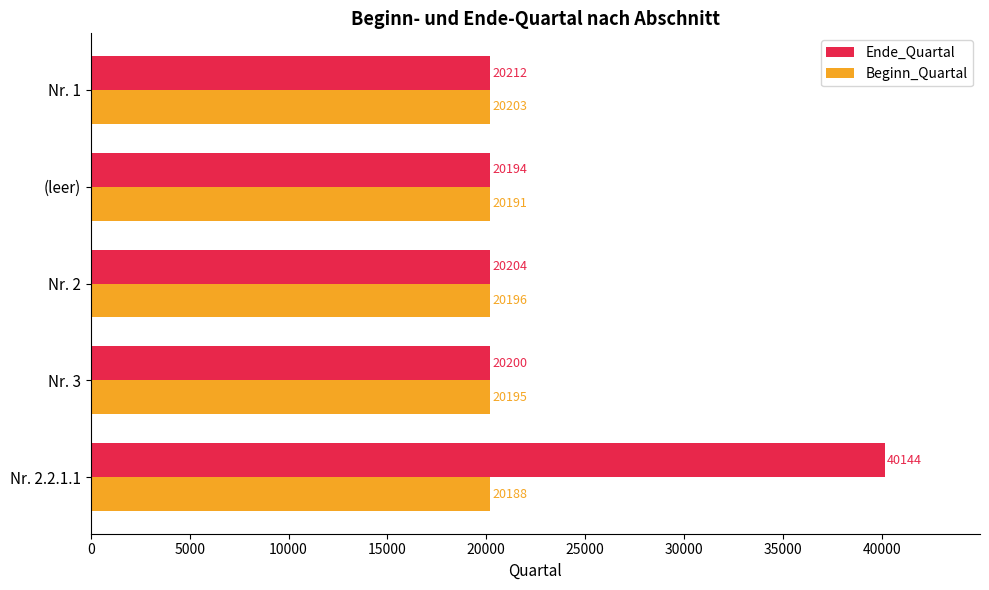

What is the spread (max minus min) of values at Nr. 3?

5